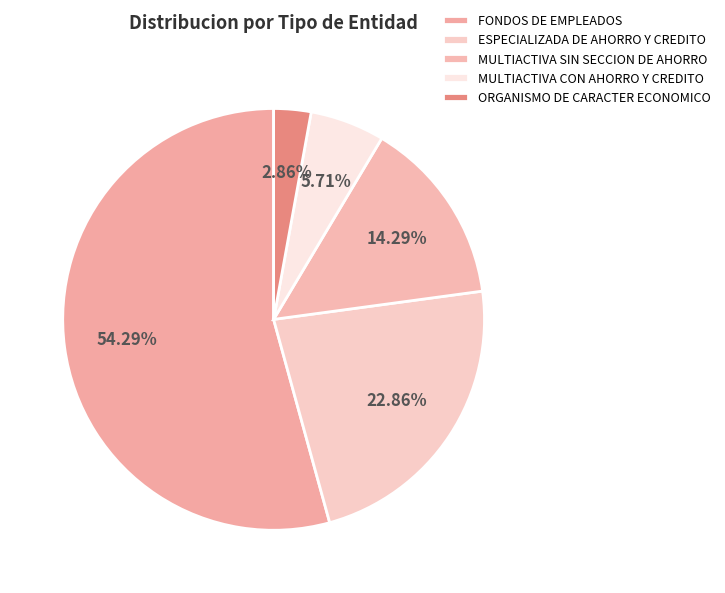

What is the smallest slice in the pie chart?

ORGANISMO DE CARACTER ECONOMICO